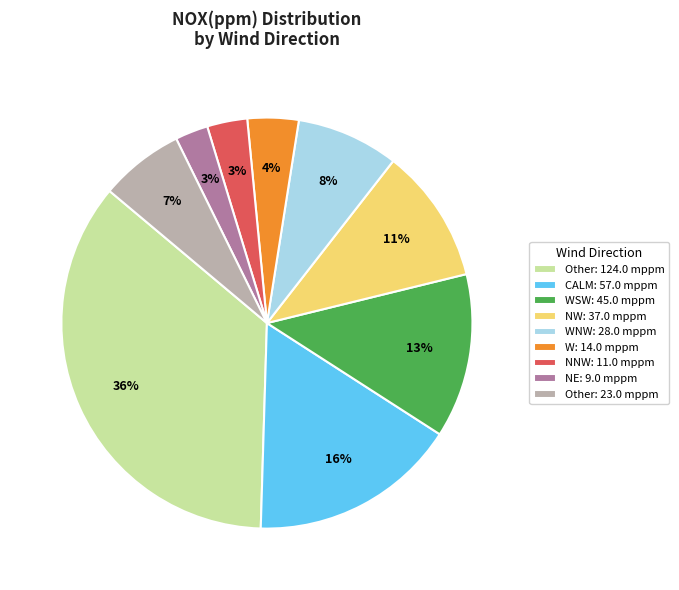

Is the sum of Other: 124.0 mppm and NNW: 11.0 mppm greater than half?

No